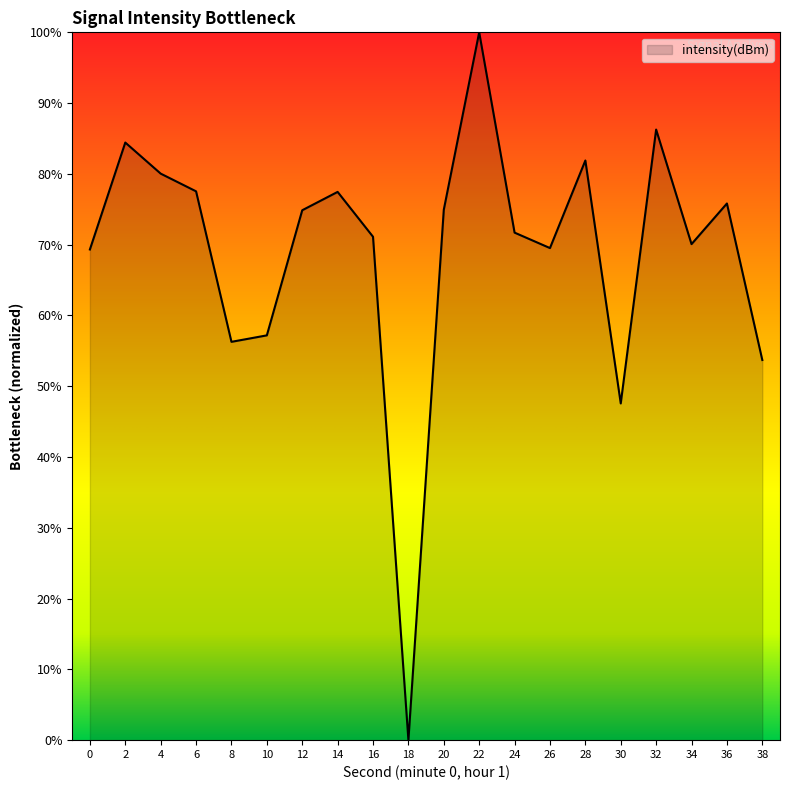

What is the difference between the second highest and second lowest values?

38.7